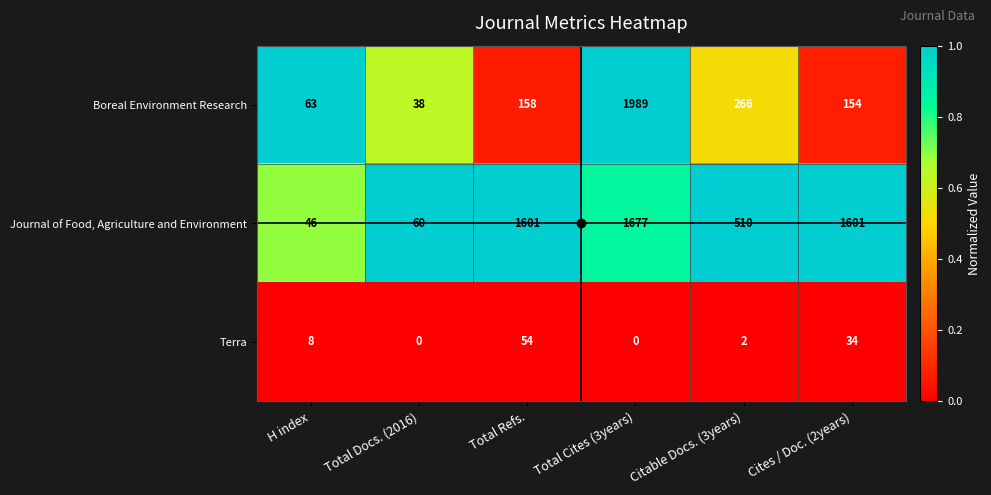

What is the difference between the second highest and second lowest values in the Terra series?

34